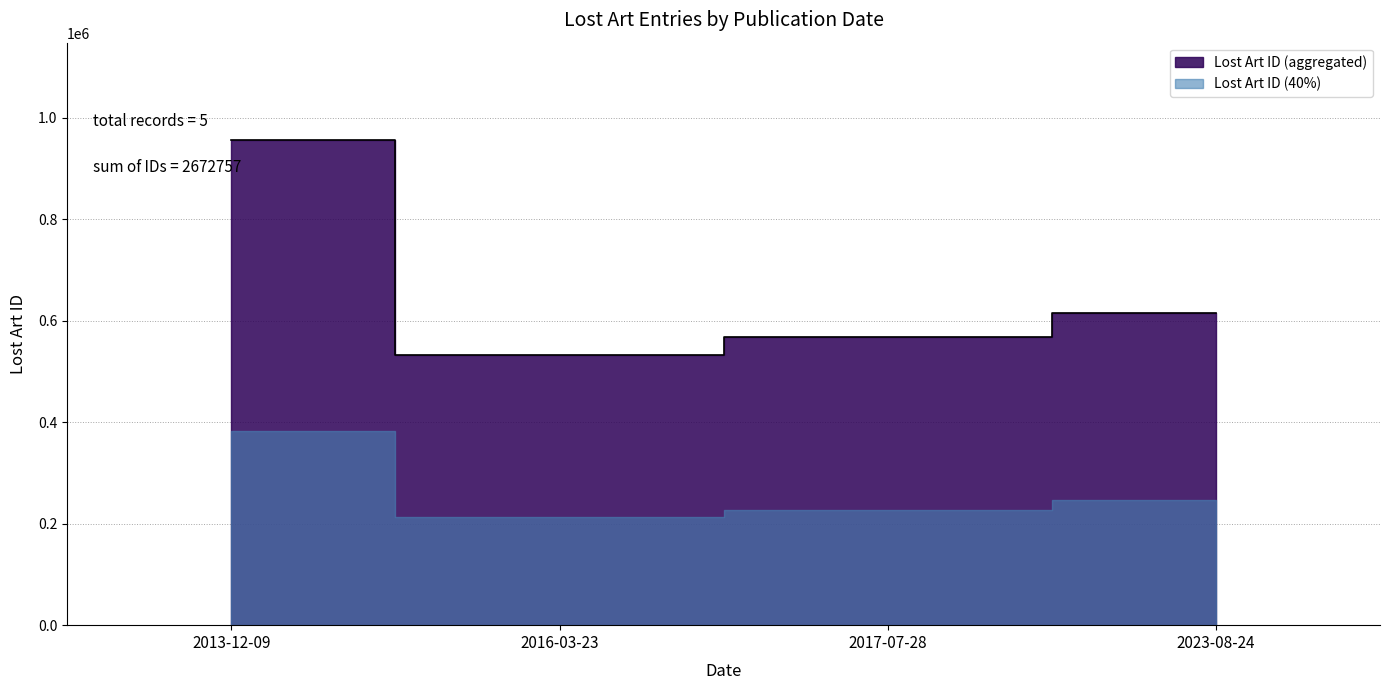

Rank the categories by value from highest to lowest.

2013-12-09, 2023-08-24, 2017-07-28, 2016-03-23